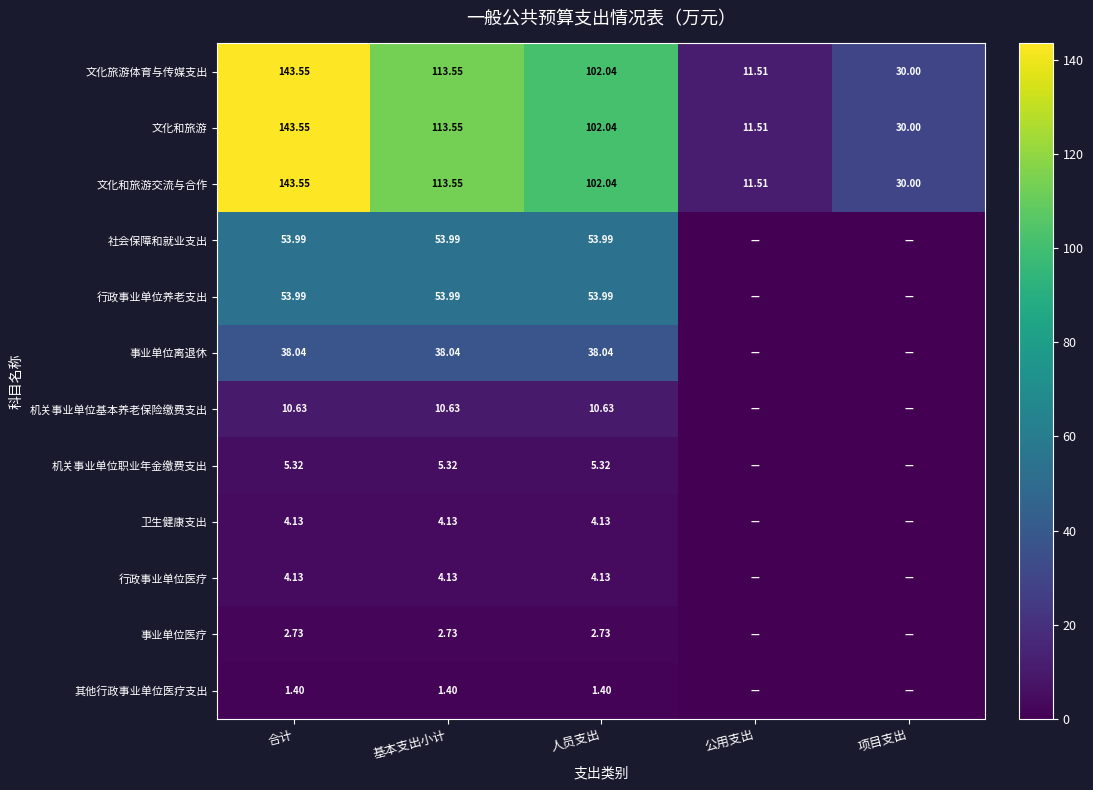

Between 合计 and 基本支出小计, which is larger?

合计